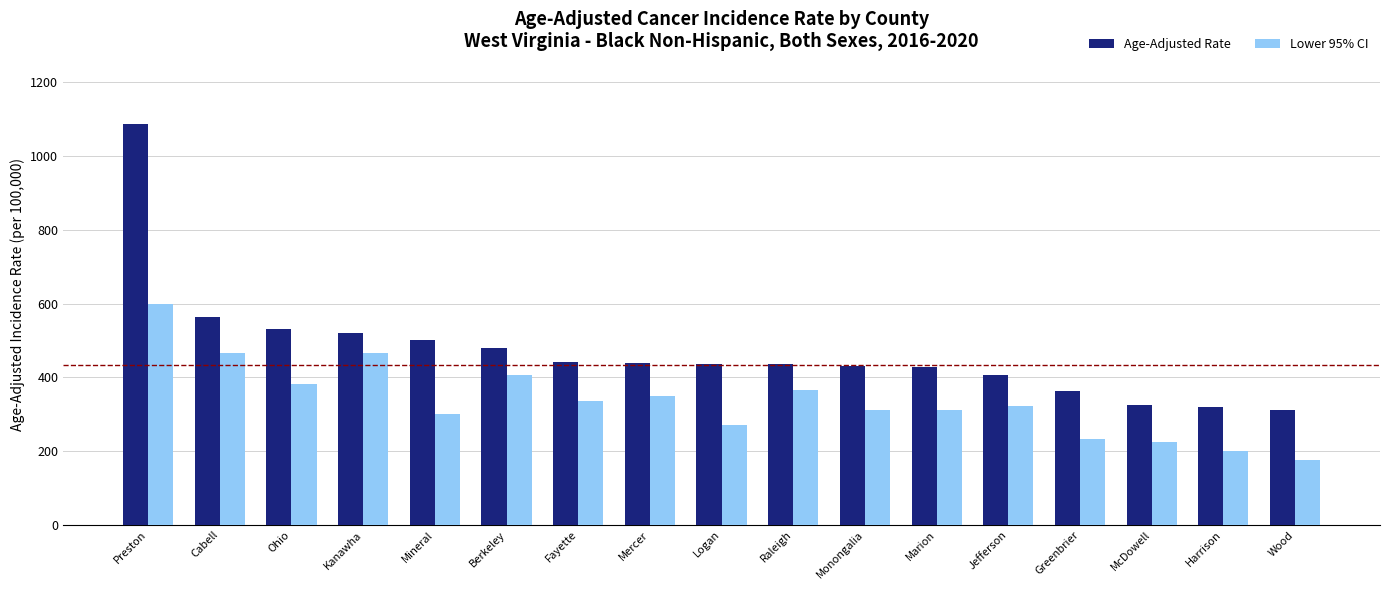

How many groups of bars are there?

17